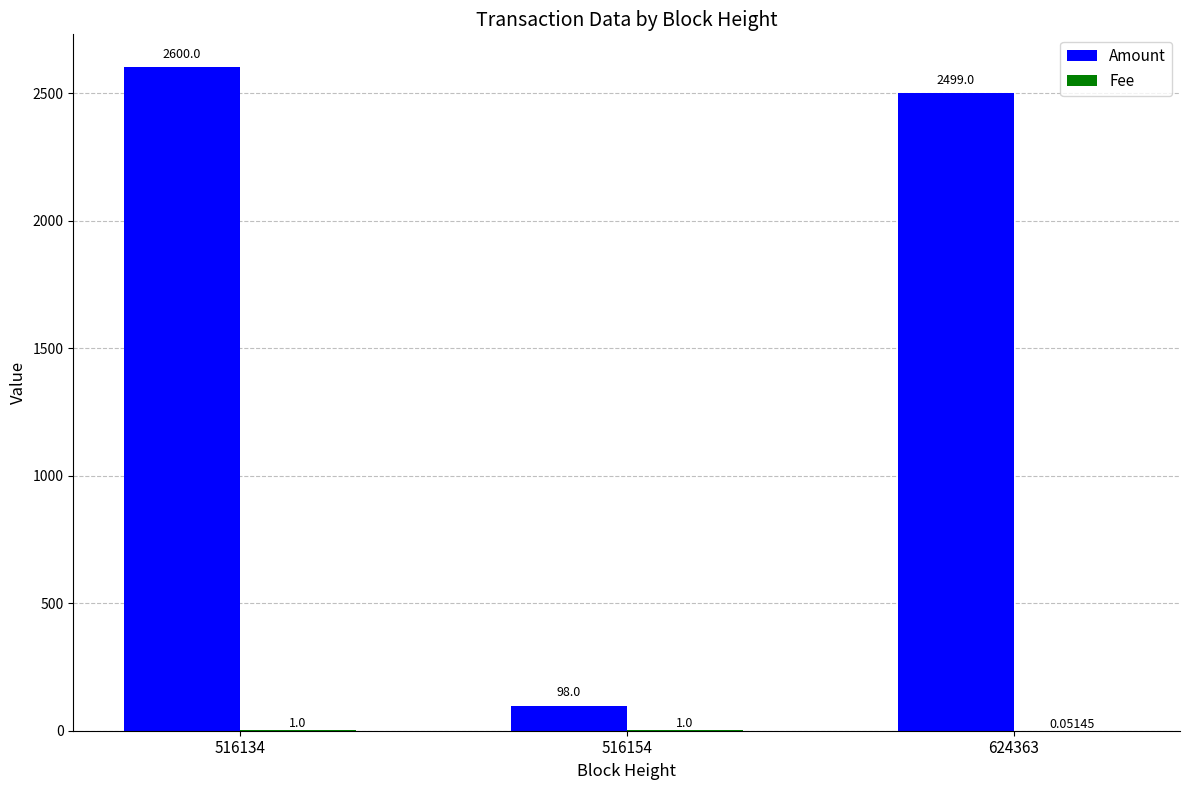

What is the sum of all Amount values?

5197.0